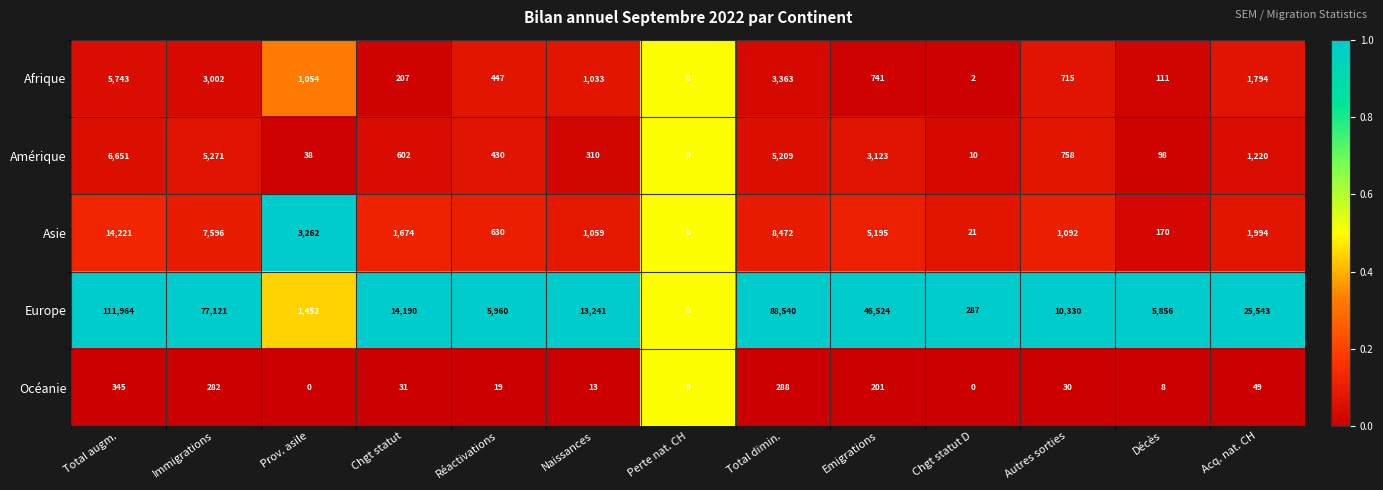

How many data points does each series have?

13